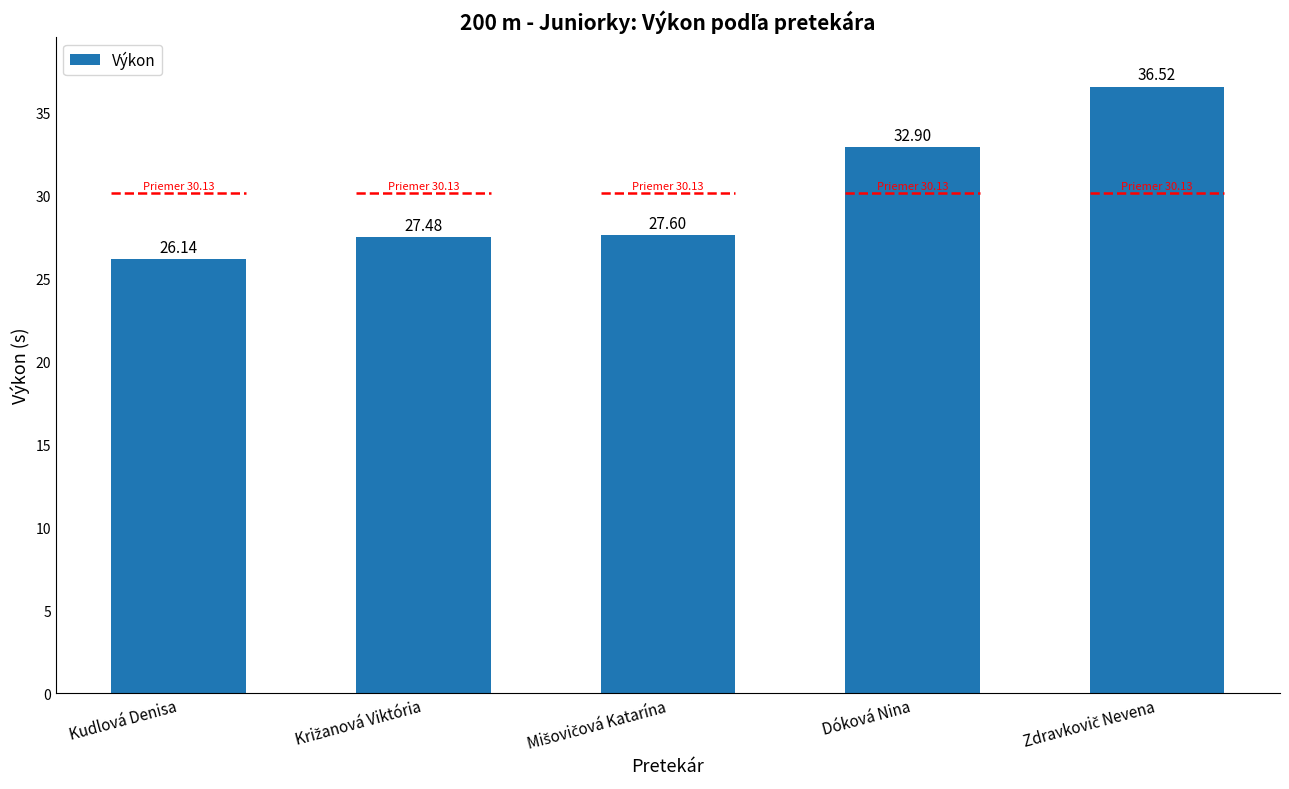

What is the smallest value displayed?

26.1